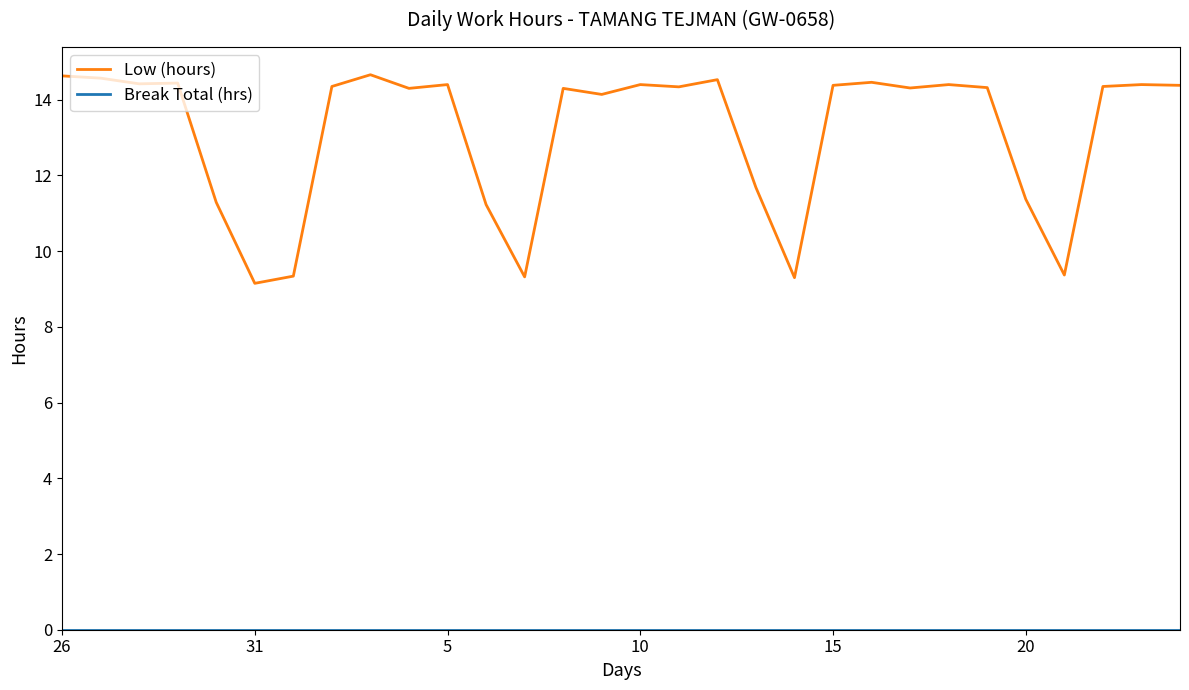

Which series has the widest spread of values?

Low (hours)